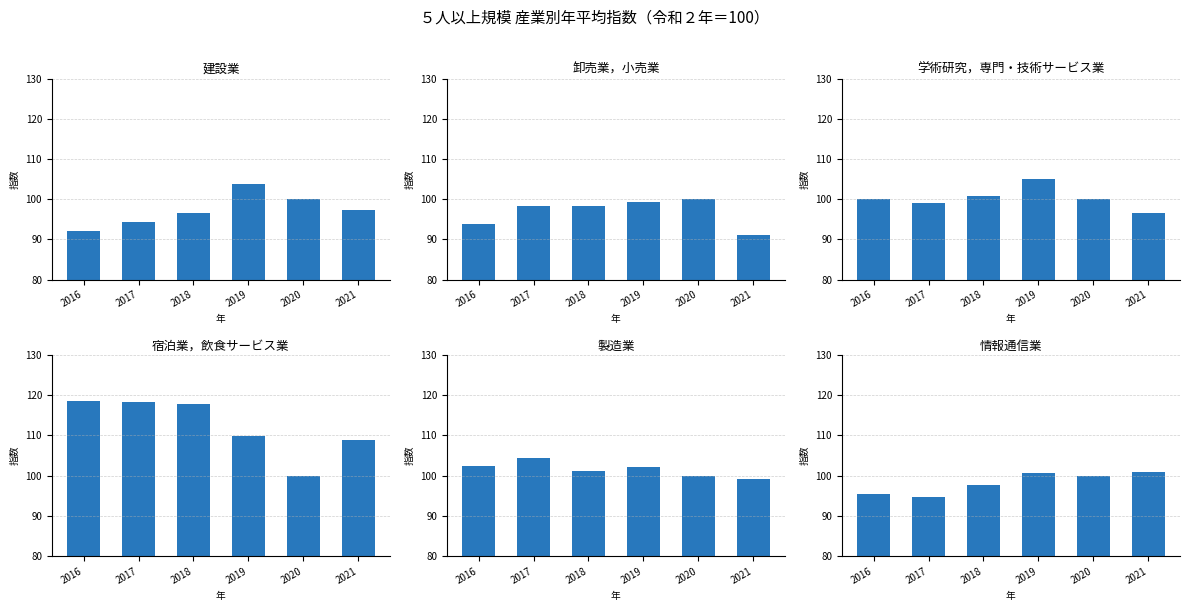

What is the value of the 情報通信業 bar at the 4th from the left?

100.7